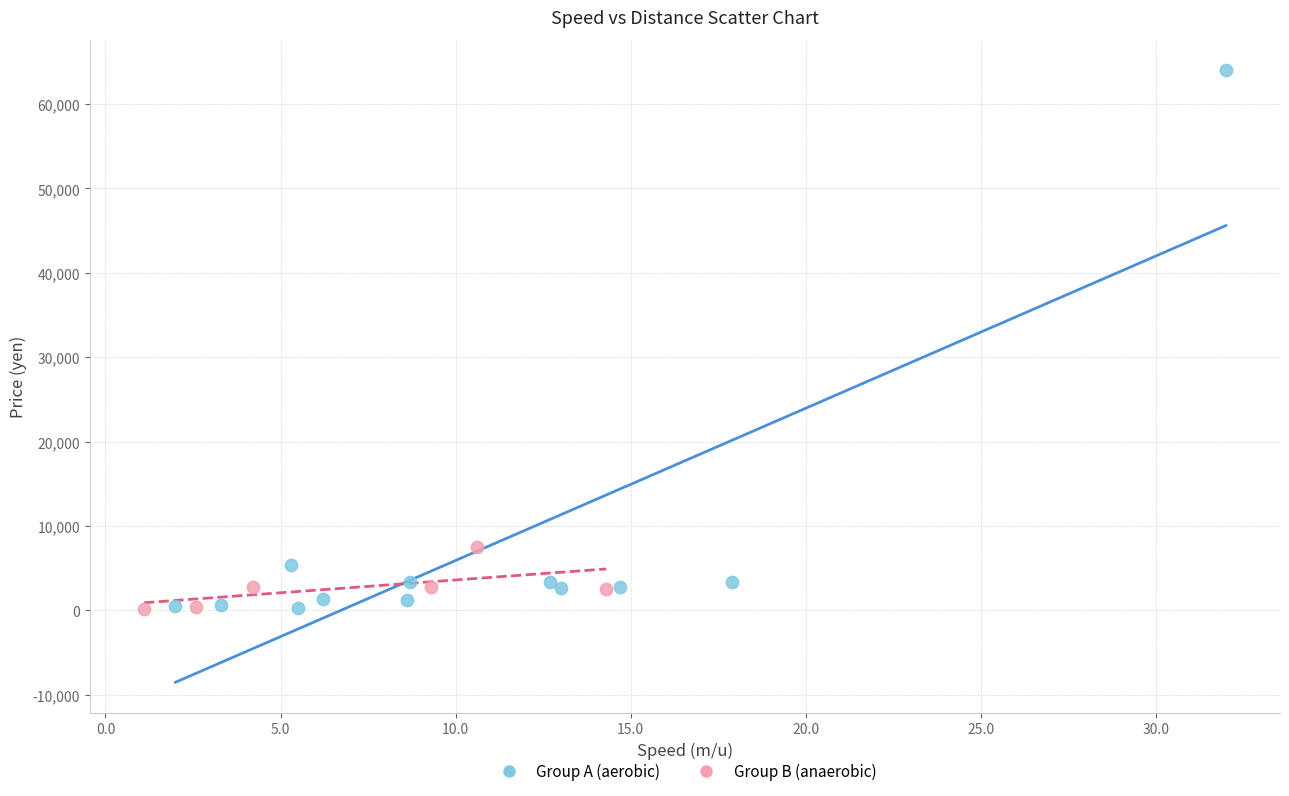

What are all the series names shown in the legend?

Group A (aerobic), Group B (anaerobic)